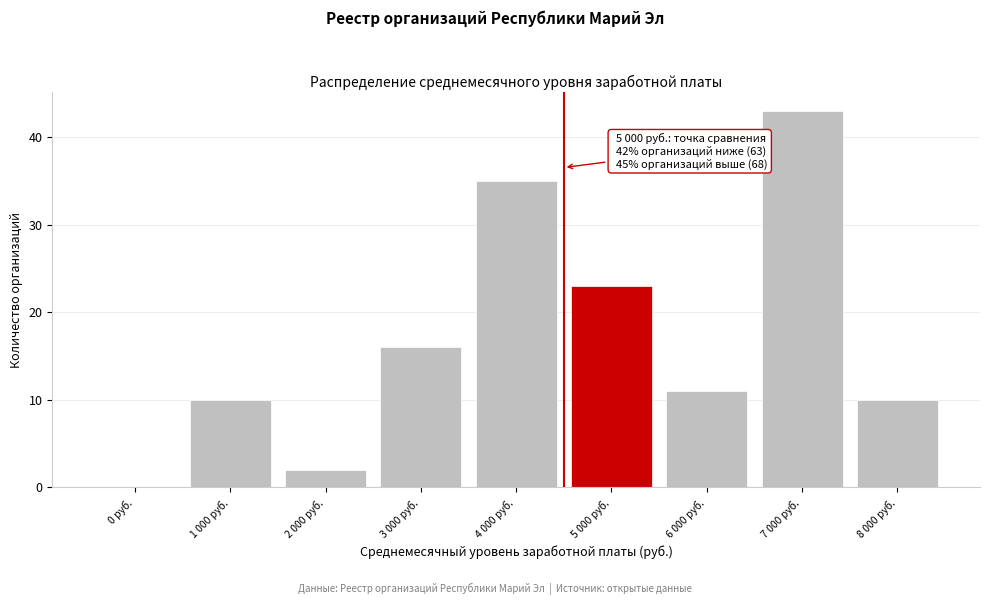

Reading left to right, what are all the values shown in this chart?

0 руб.=0	1 000 руб.=10	2 000 руб.=2	3 000 руб.=16	4 000 руб.=35	5 000 руб.=23	6 000 руб.=11	7 000 руб.=43	8 000 руб.=10